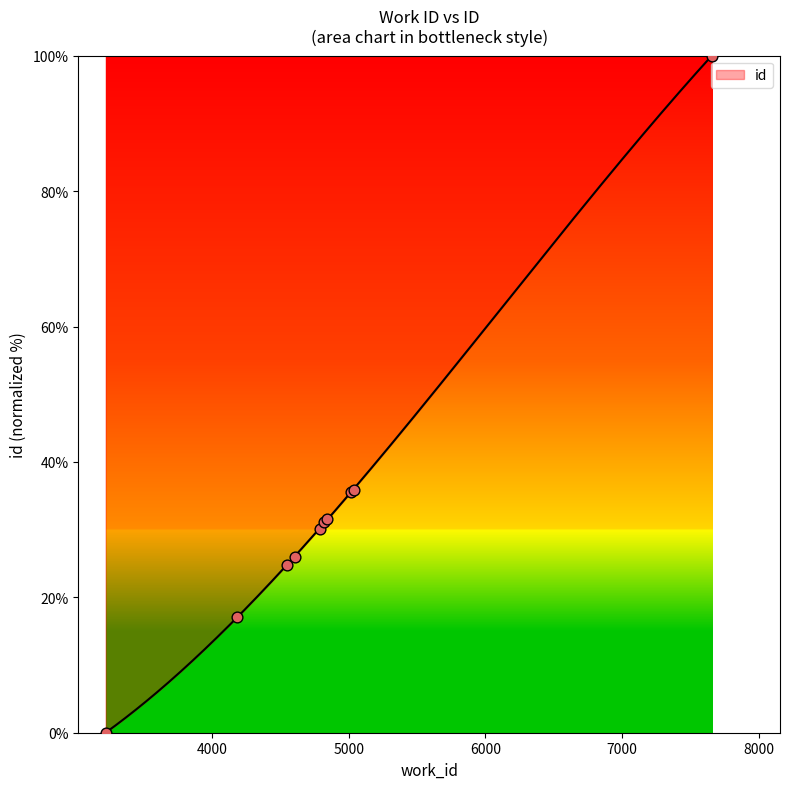

What is the ratio of the value at 5038 to the value at 5012?

1.0